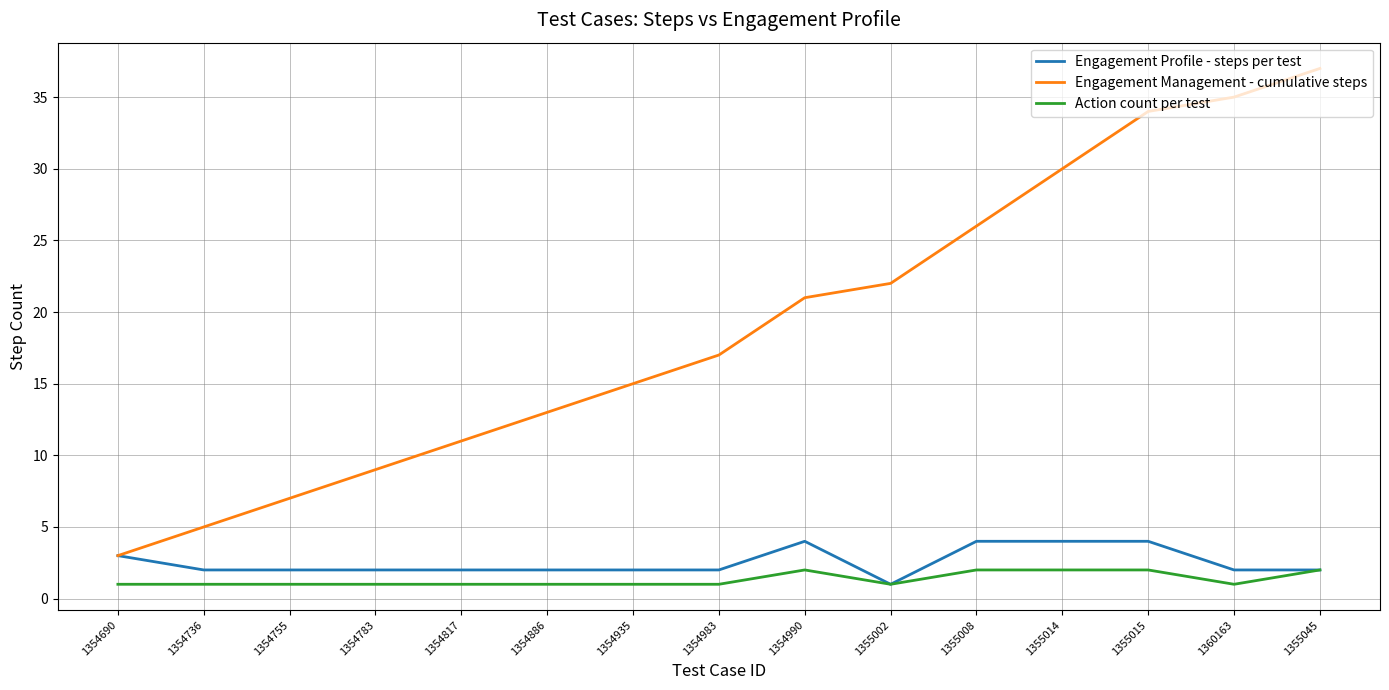

What is the lowest value of the Engagement Management - cumulative steps series?

3